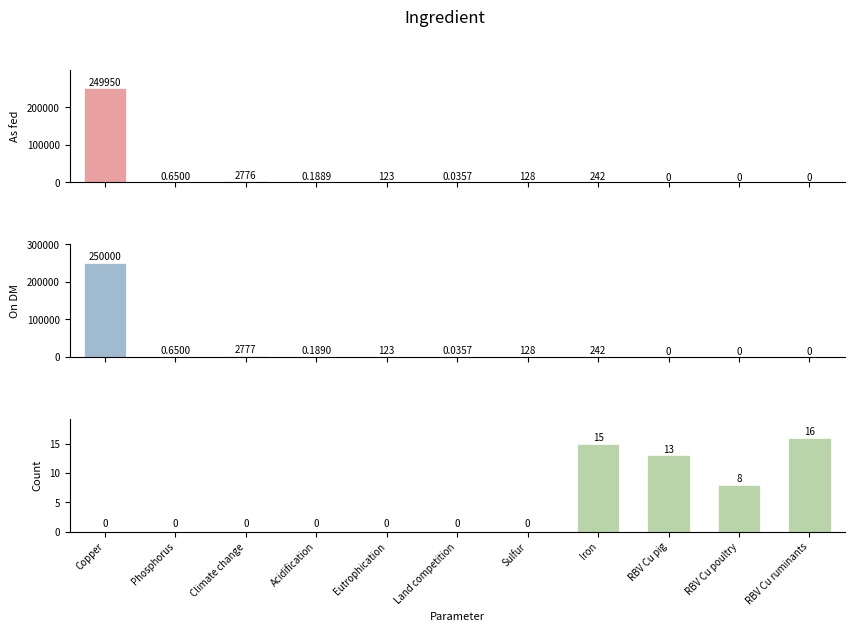

How many categories are shown in the chart?

11